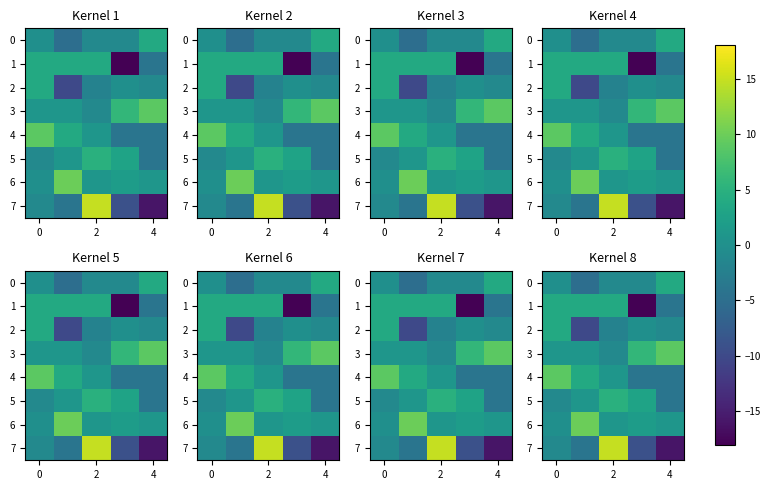

What is the maximum value for 0?

3.9